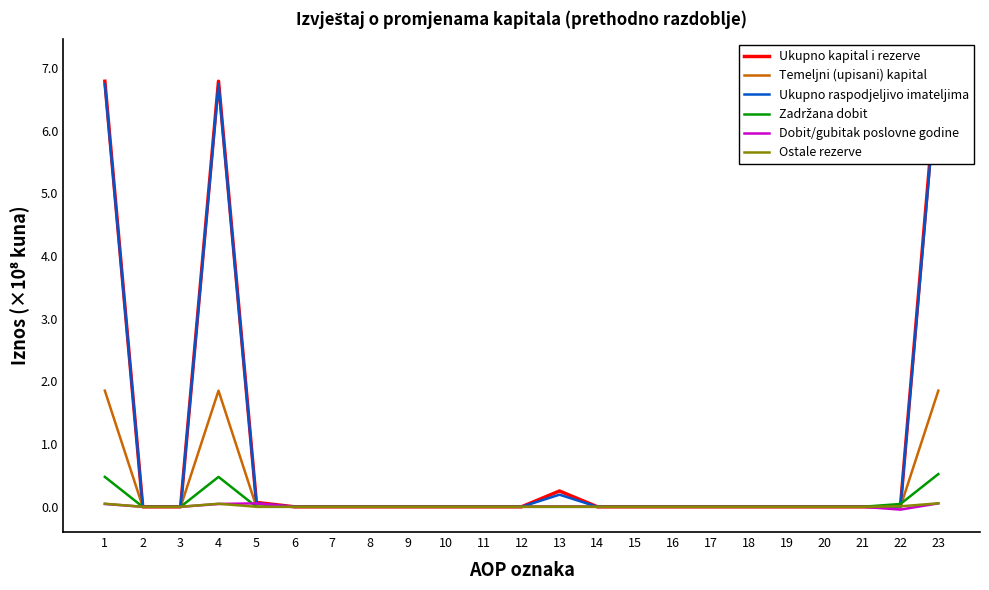

At which label is Temeljni (upisani) kapital closest to 0?

2